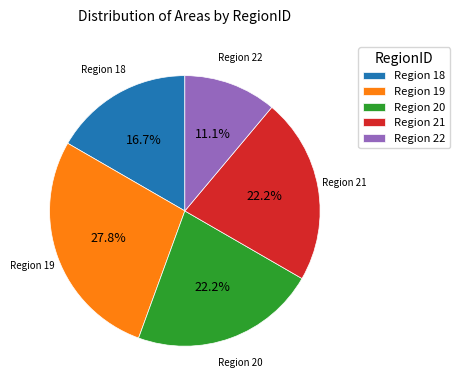

Count the number of slices in the pie.

5